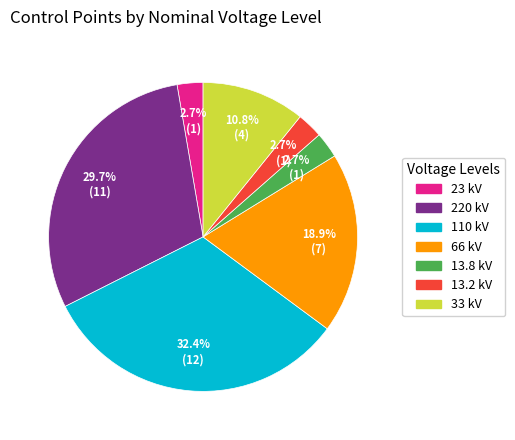

Between 13.2 kV and 33 kV, which is larger?

33 kV